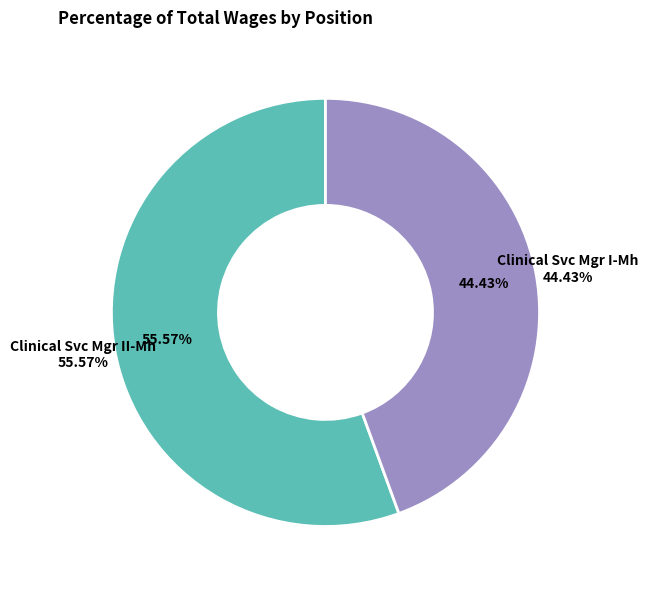

Rank the categories by value from lowest to highest.

Clinical Svc Mgr I-Mh, Clinical Svc Mgr II-Mh